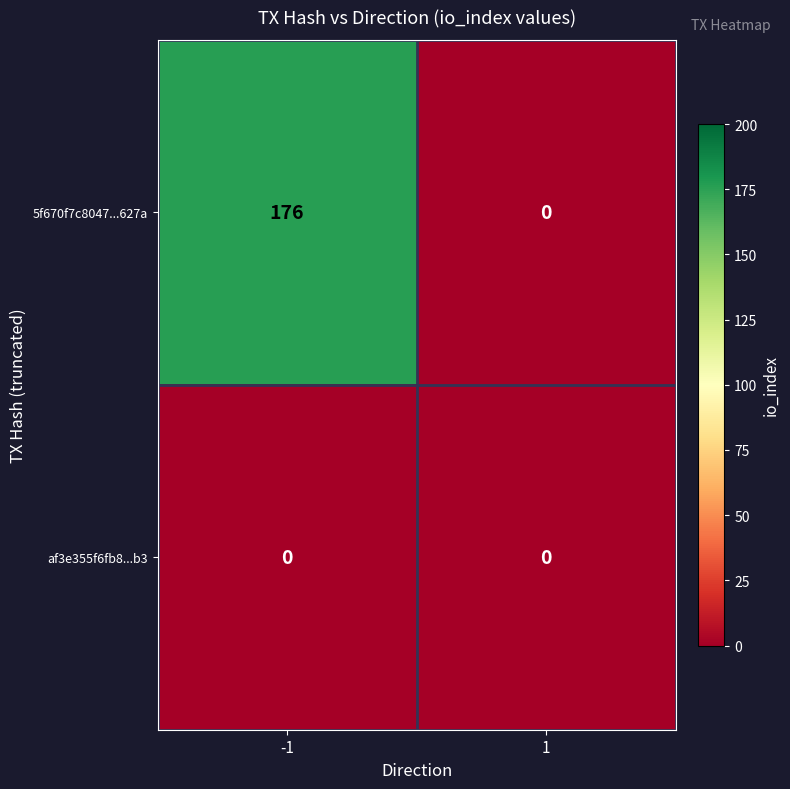

What is the sum of all 5f670f7c8047...627a values?

176